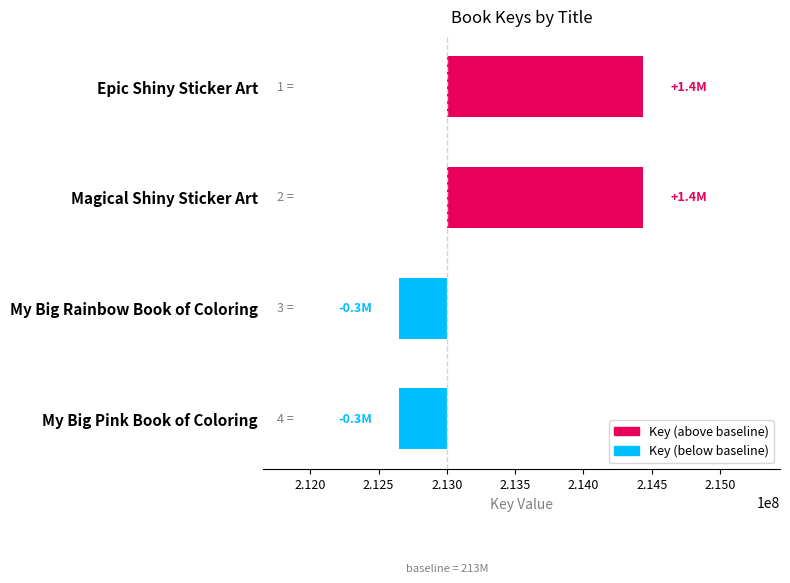

What is the difference between the maximum and minimum values?

1788180